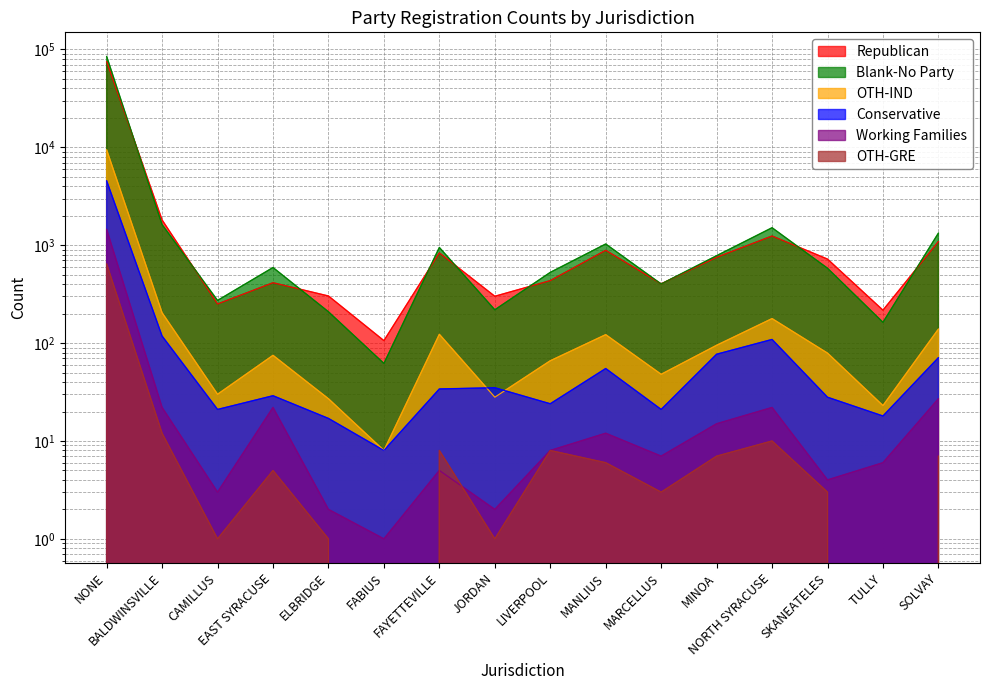

What is the sum of all Working Families values?

1611